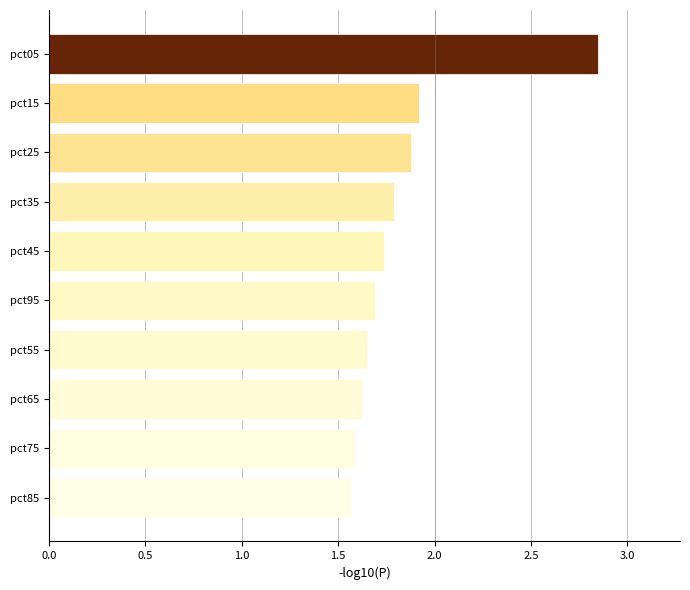

What is the difference between the maximum and minimum values?

1.3